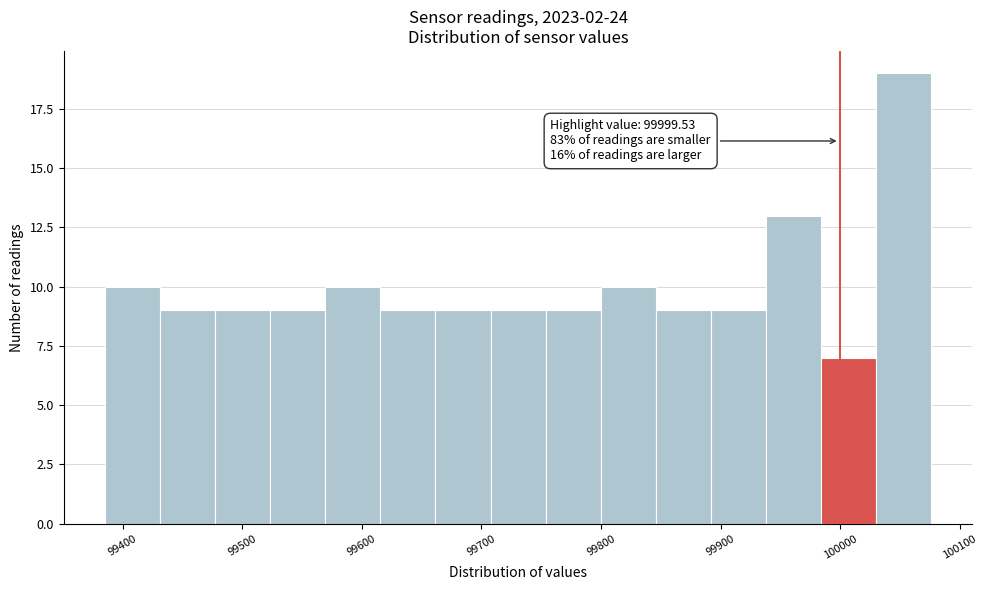

Which range on the x-axis has the tallest bar?

100030 to 100080